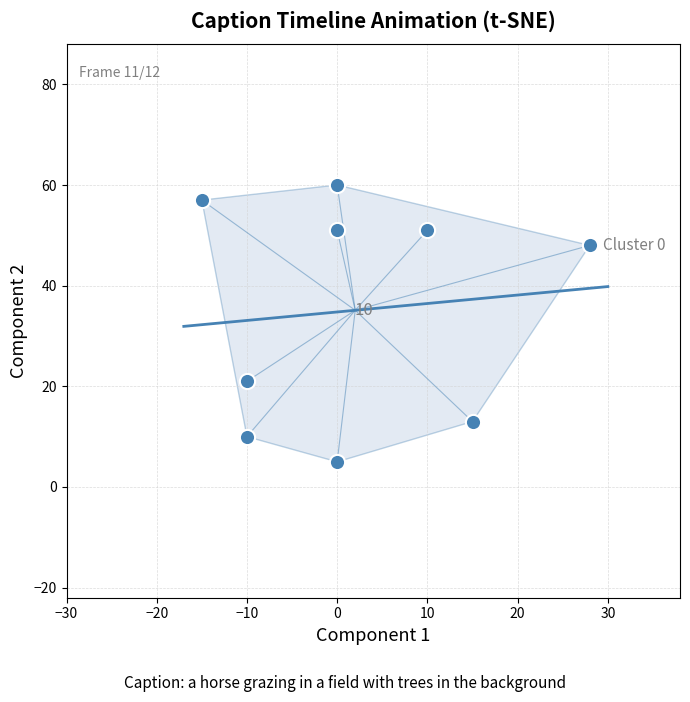

What Y value in the scatter plot is closest to 32?

21